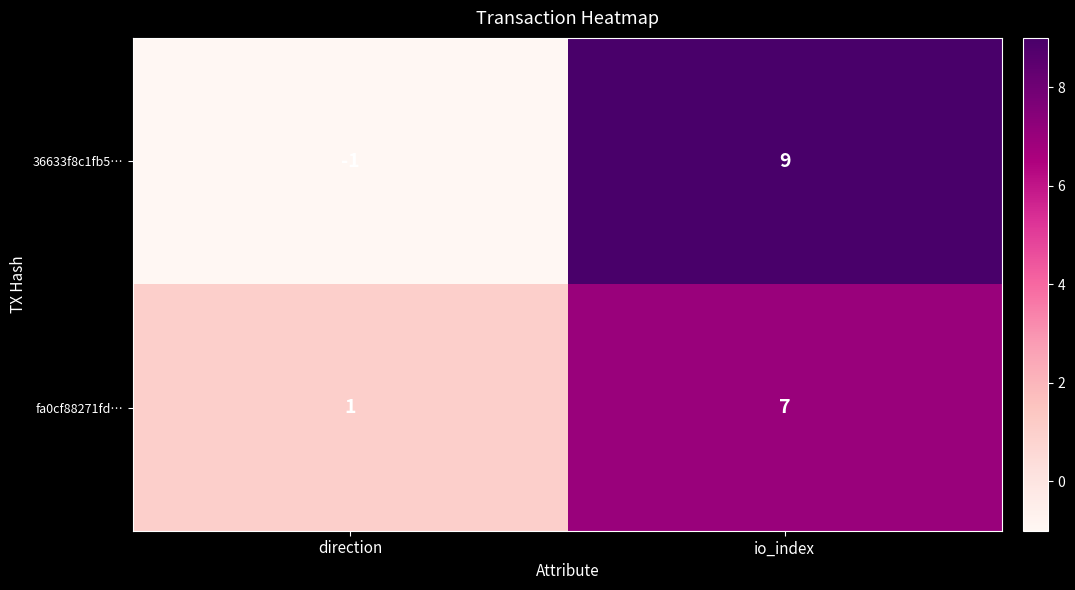

Rank the series by their maximum value, from highest to lowest.

36633f8c1fb5…, fa0cf88271fd…